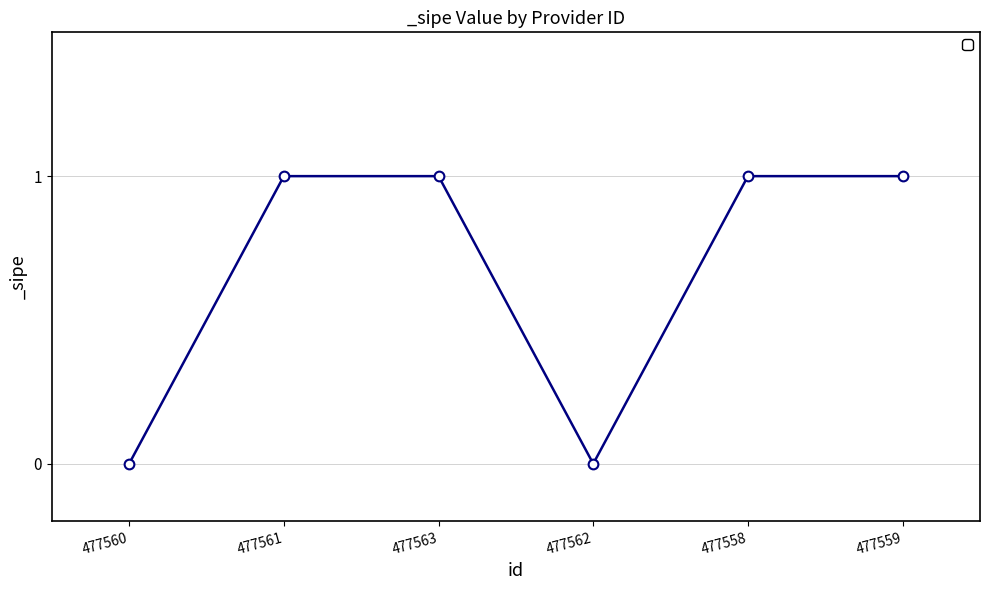

At which category does the data reach its first local valley?

477562